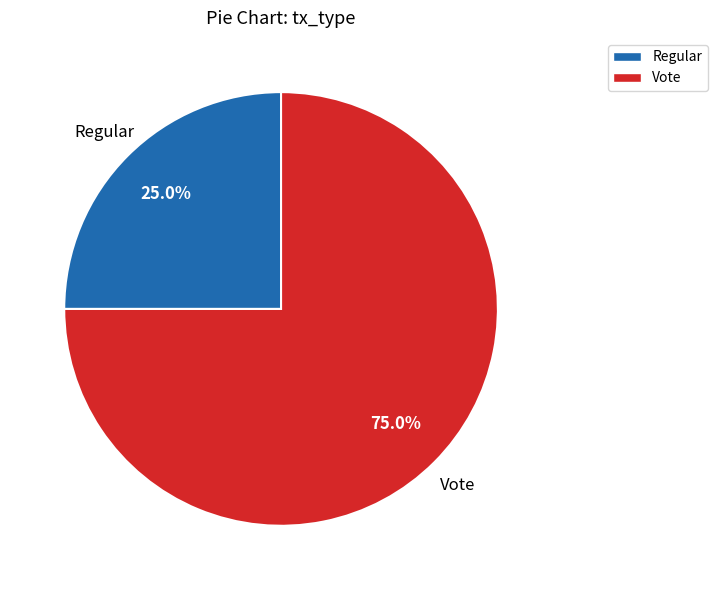

Between Regular and Vote, which is larger?

Vote